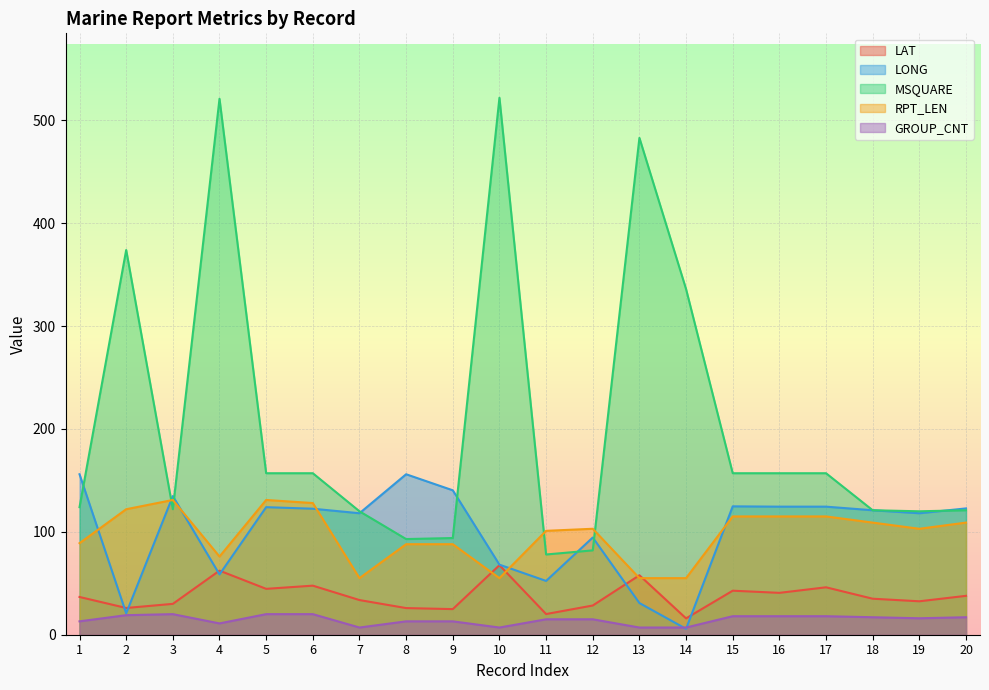

Where is the first local maximum for GROUP_CNT?

3